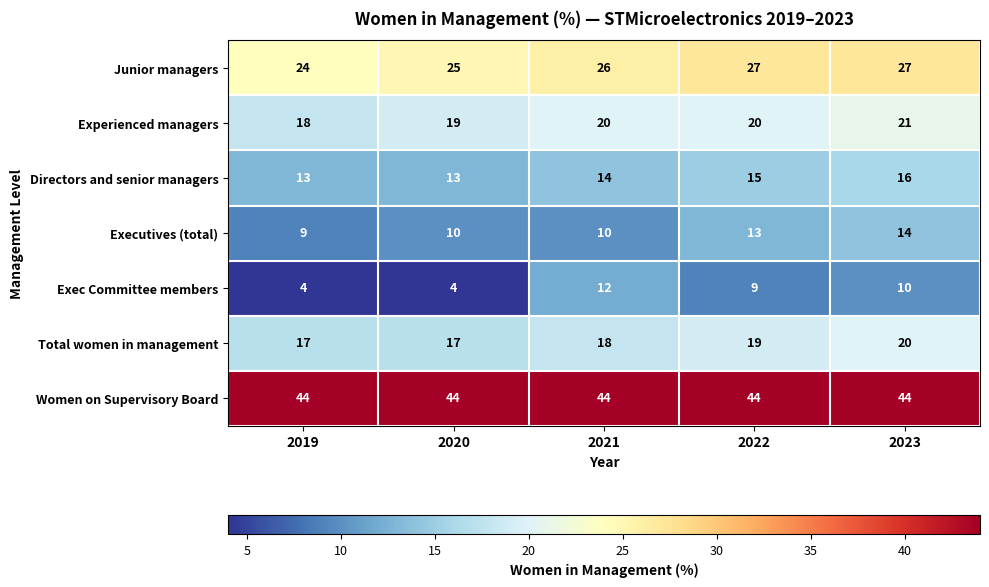

The Junior managers series shows 48 at 2022. True or false?

False